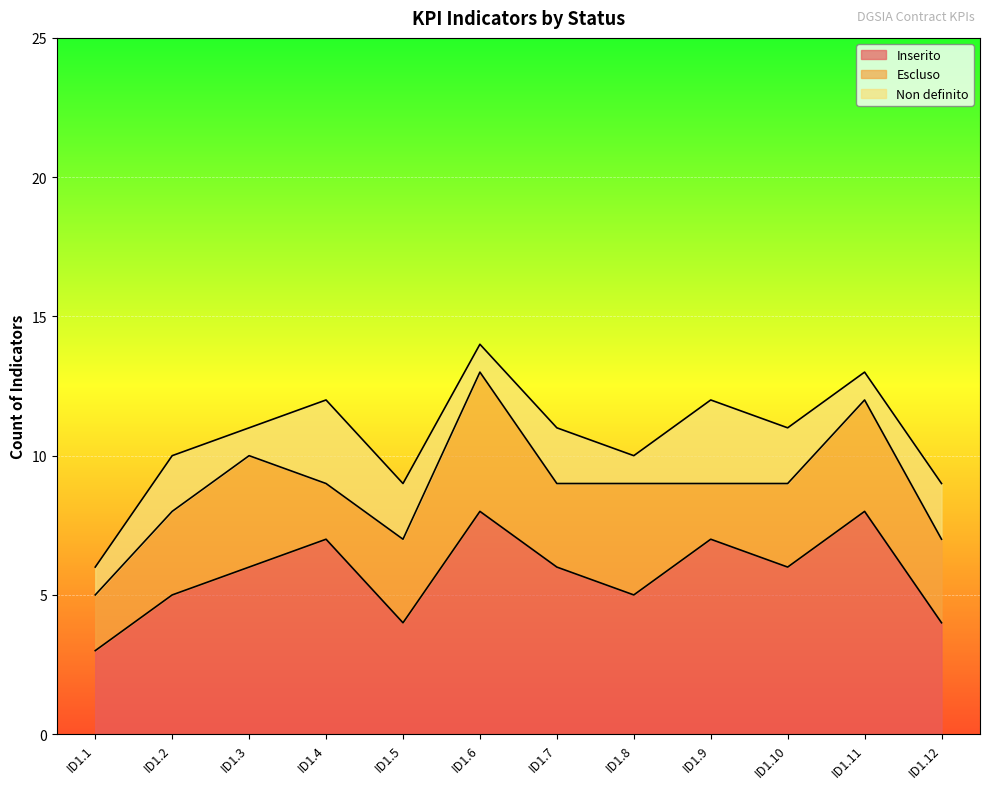

What is the sum of all Inserito values?

69